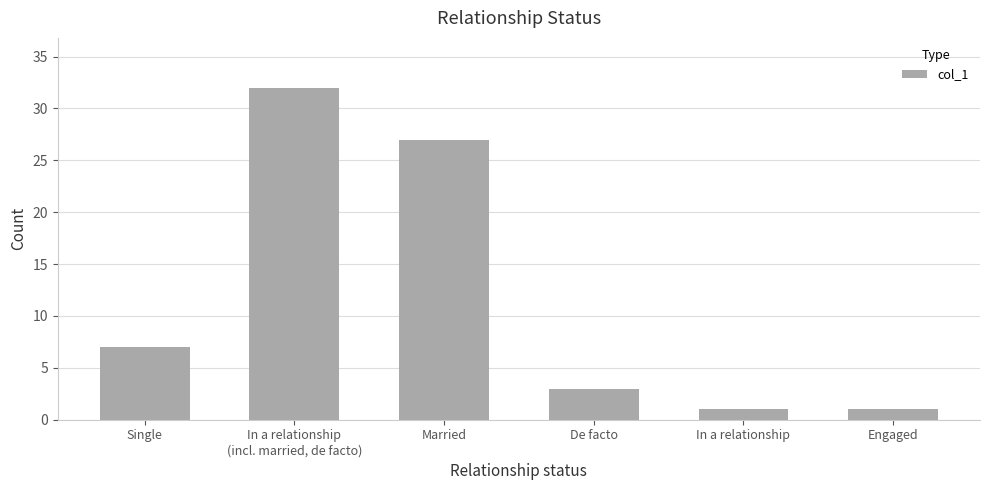

What is the label of the 1st bar from the left?

Single